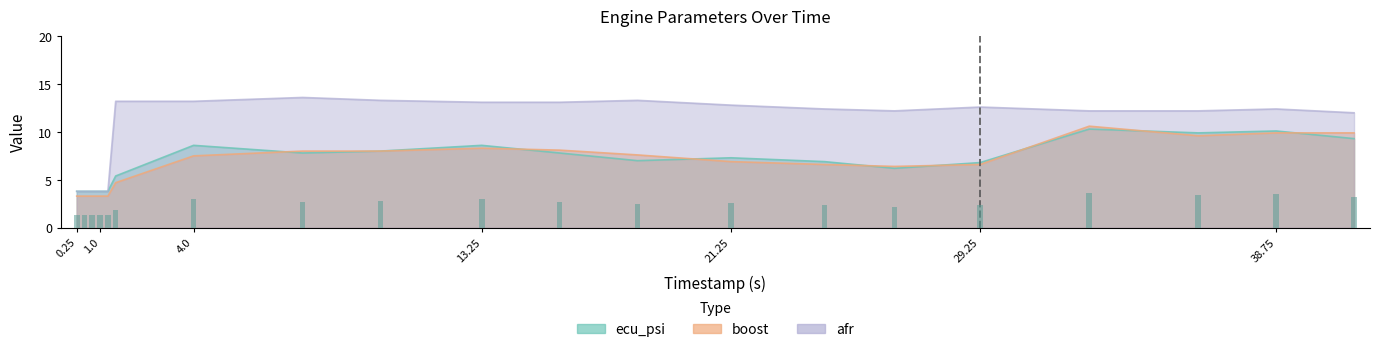

Which category has the highest value in the ecu_psi series?

32.75